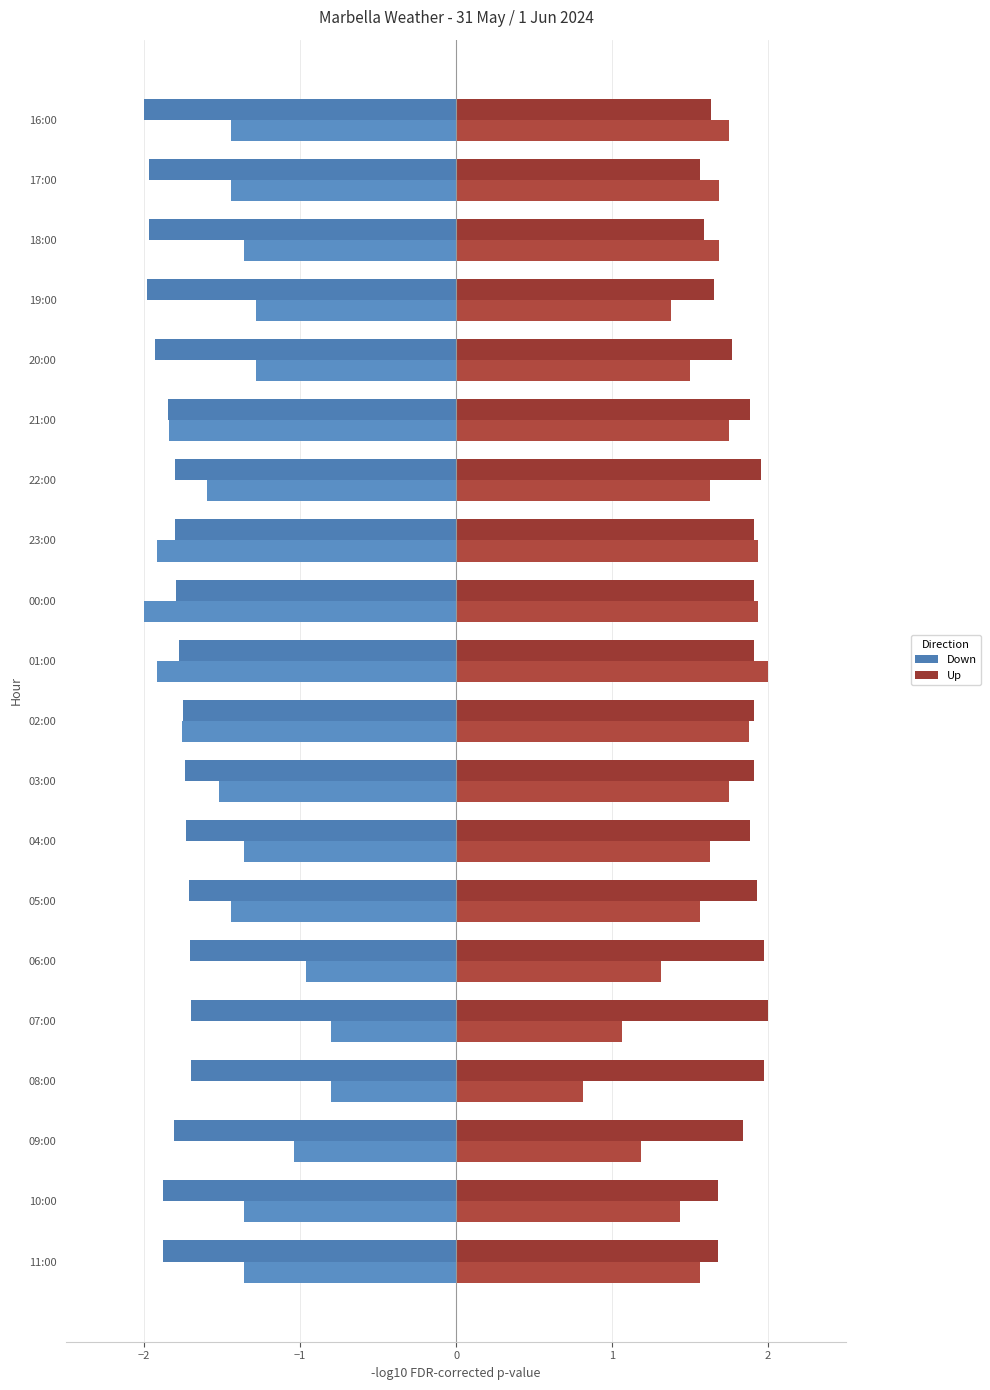

The value of Humidity (Up) at 09:00 is 1.1. True or false?

False